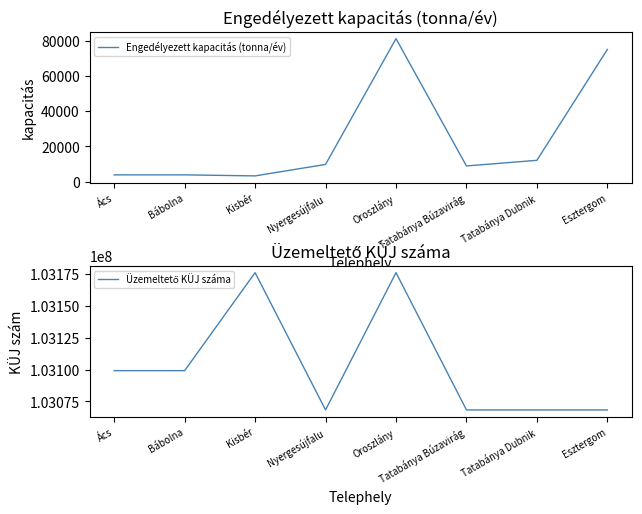

How many data points in Üzemeltető KÜJ száma are less than 103099138?

4